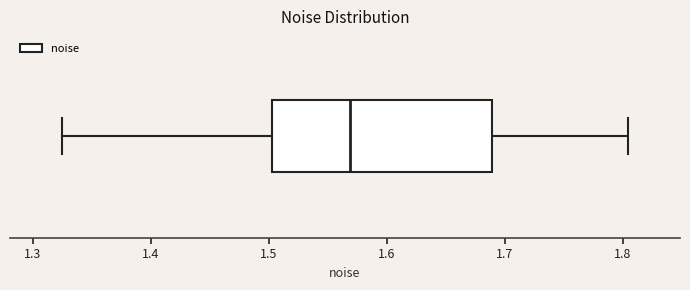

Where does the right whisker of the box end on the x-axis? The values are not printed on the chart, so give them approximately, as read against the axis.

1.80